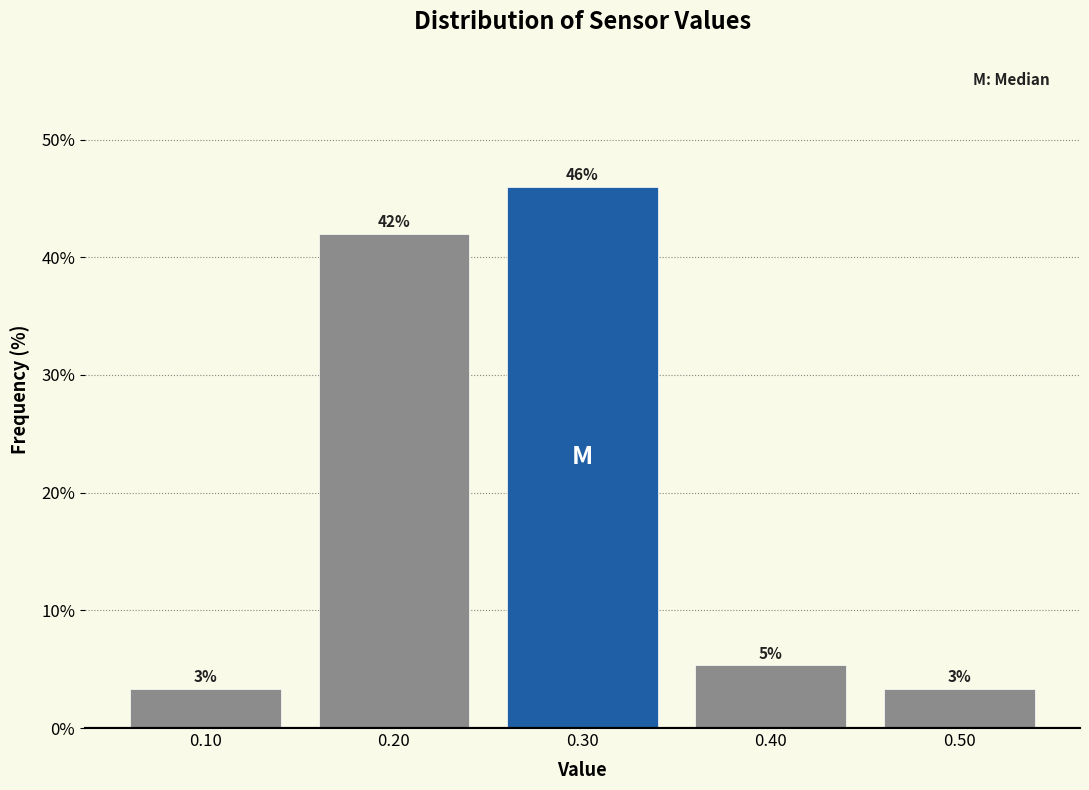

Does the chart contain any negative values?

No